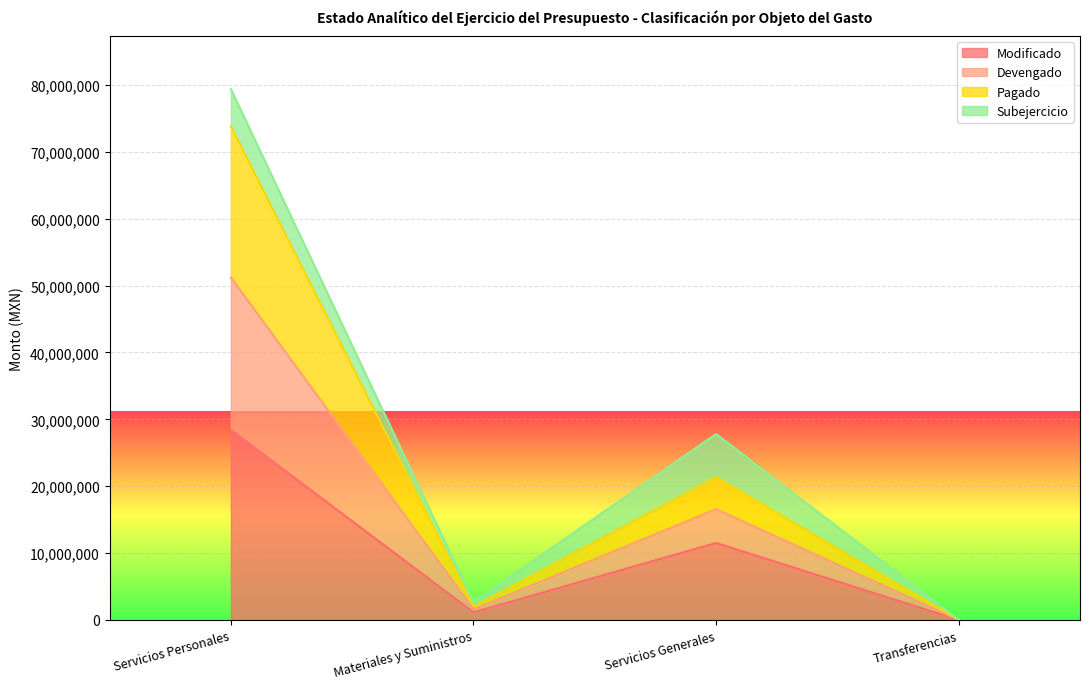

What are all the series names shown in the legend?

Modificado, Devengado, Pagado, Subejercicio